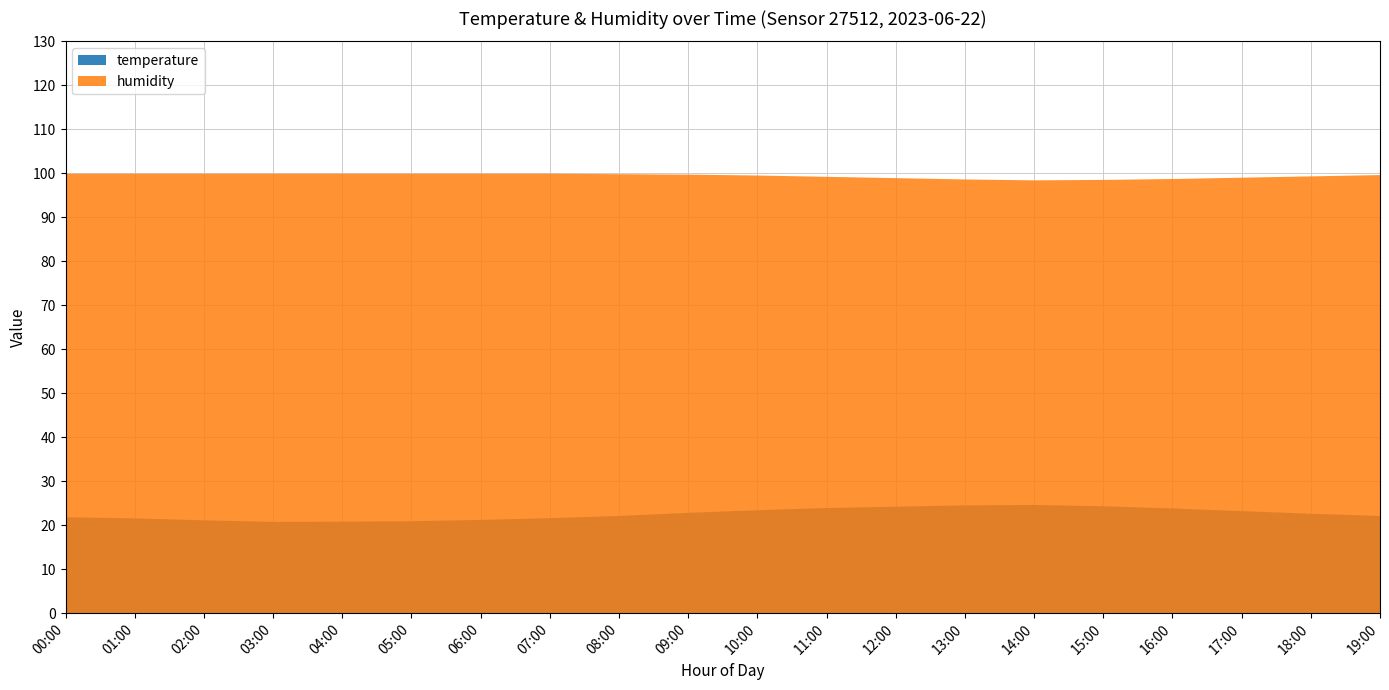

Reading right to left, extract all data points from this chart.

temperature: 19:00=22.1	18:00=22.6	17:00=23.2	16:00=23.8	15:00=24.3	14:00=24.6	13:00=24.5	12:00=24.2	11:00=23.9	10:00=23.4	09:00=22.8	08:00=22.1	07:00=21.6	06:00=21.2	05:00=20.9	04:00=20.8	03:00=20.8	02:00=21.1	01:00=21.6	00:00=21.8
humidity: 19:00=99.6	18:00=99.3	17:00=99.0	16:00=98.7	15:00=98.5	14:00=98.4	13:00=98.6	12:00=98.9	11:00=99.2	10:00=99.5	09:00=99.7	08:00=99.8	07:00=99.9	06:00=99.9	05:00=99.9	04:00=99.9	03:00=99.9	02:00=99.9	01:00=99.9	00:00=99.9